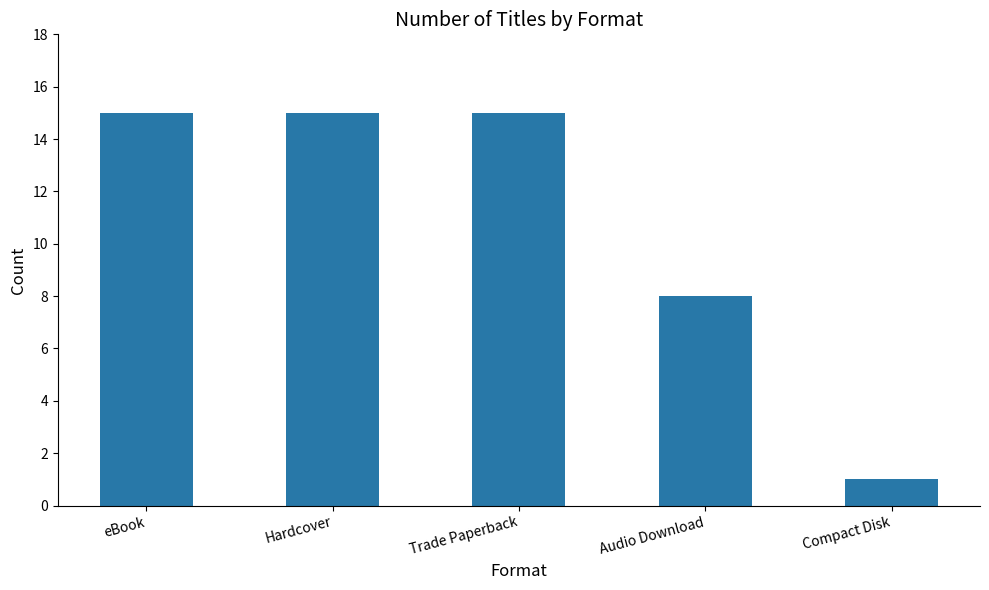

The value at Hardcover is 15. True or false?

True